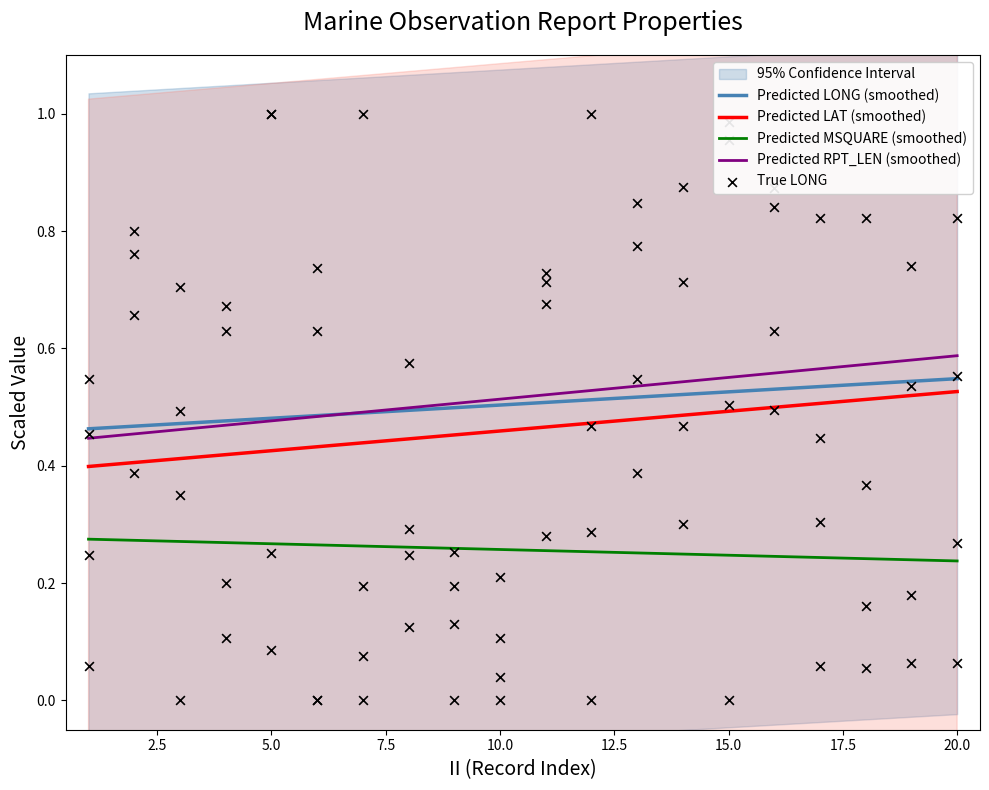

True or false: Predicted MSQUARE (smoothed) and Predicted RPT_LEN (smoothed) cross at least once.

False